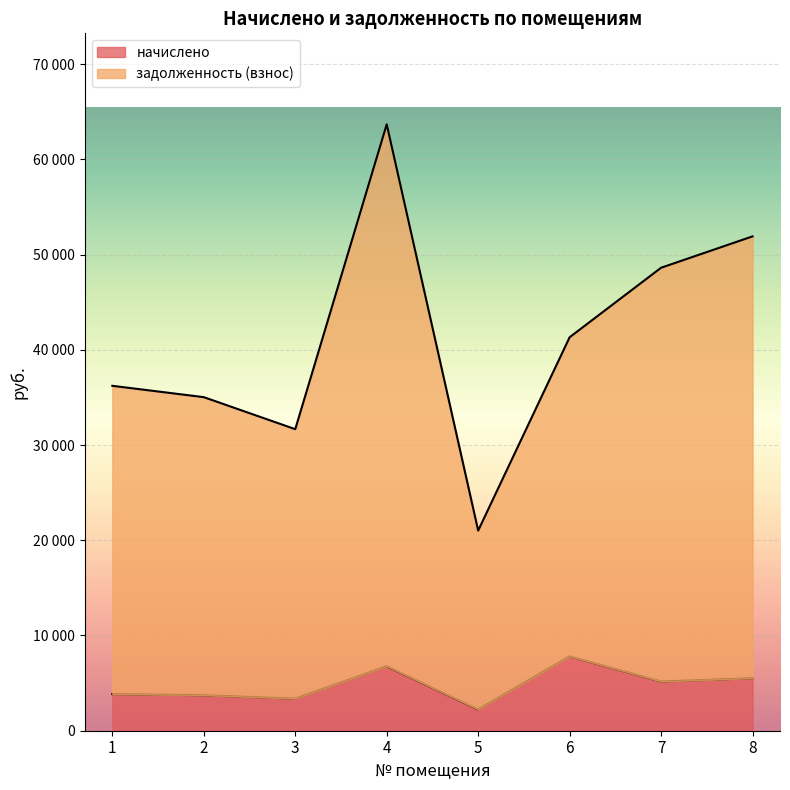

True or false: начислено and задолженность (взнос) cross at least once.

False